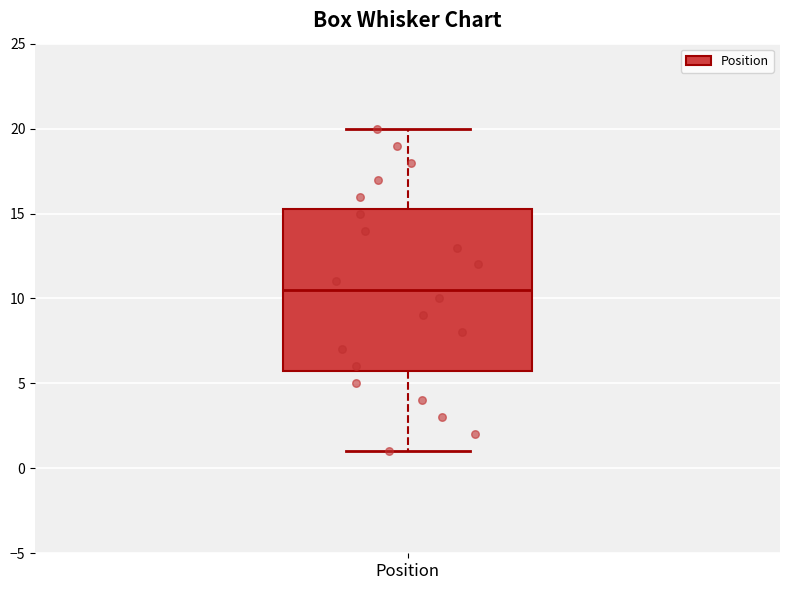

Read this box plot against the y-axis: the position of the median line, the range covered by the box, and the ends of both whiskers. The values are not printed on the chart, so give them approximately, as read against the axis.

median 10.5, box 6.0 to 15.5, whiskers 1.0 to 20.0